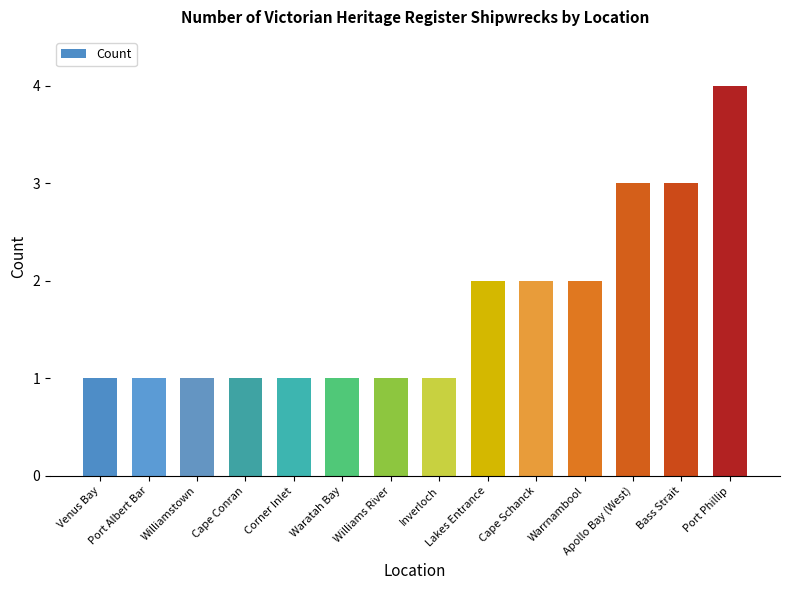

Are the bars horizontal?

No